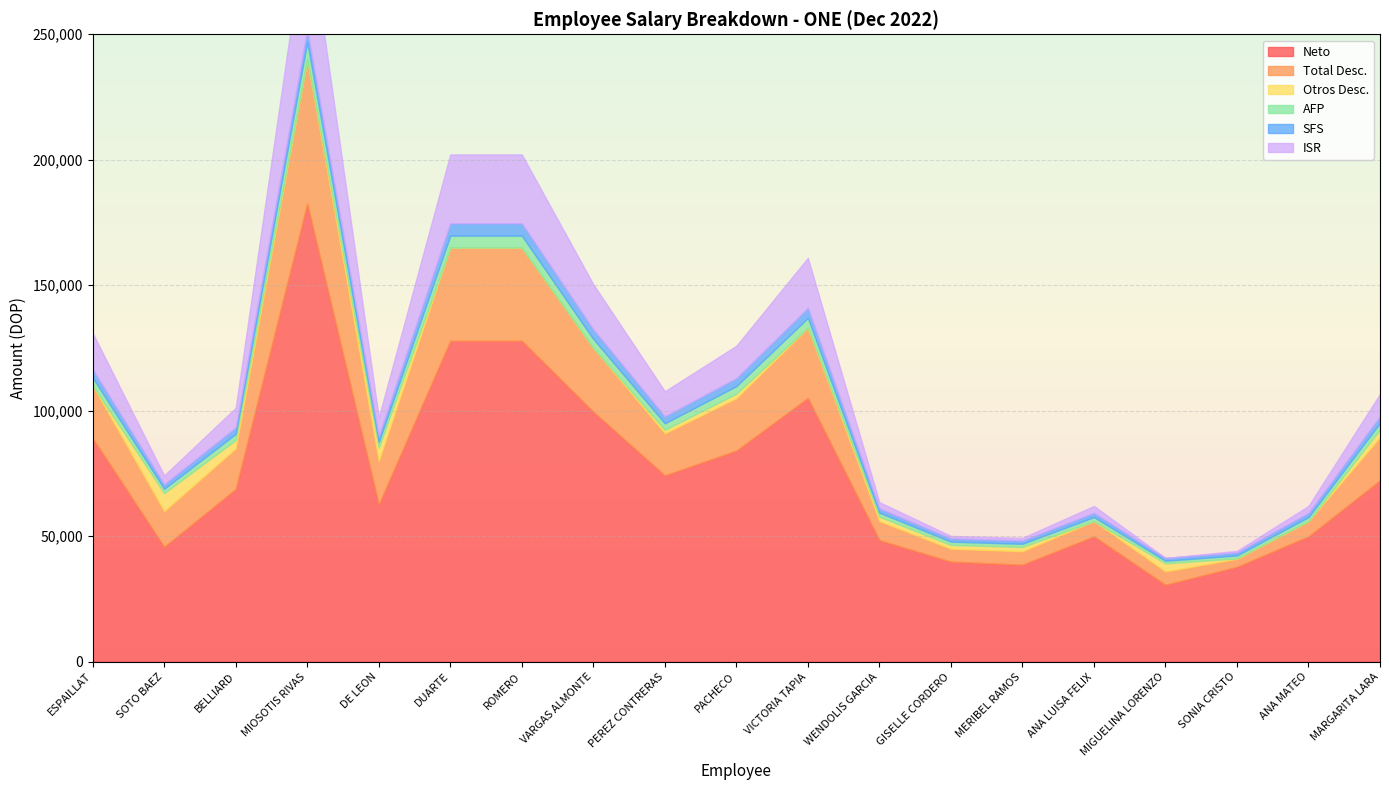

Reading left to right, transcribe all the data shown in this chart.

Neto: ESPAILLAT=89016.4	SOTO BAEZ=45779.8	BELLIARD=68815.8	MIOSOTIS RIVAS=182518.3	DE LEON=62638.5	DUARTE=127882.7	ROMERO=127882.7	VARGAS ALMONTE=99601.5	PEREZ CONTRERAS=74243.6	PACHECO=84103.7	VICTORIA TAPIA=105096.9	WENDOLIS GARCIA=48429.0	GISELLE CORDERO=39881.6	MERIBEL RAMOS=38662.4	ANA LUISA FELIX=49931.4	MIGUELINA LORENZO=30672.5	SONIA CRISTO=37818.1	ANA MATEO=49931.4	MARGARITA LARA=72281.4
Total Desc.: ESPAILLAT=20983.6	SOTO BAEZ=14220.2	BELLIARD=16184.2	MIOSOTIS RIVAS=57481.7	DE LEON=17361.5	DUARTE=37117.3	ROMERO=37117.3	VARGAS ALMONTE=25398.5	PEREZ CONTRERAS=16756.4	PACHECO=20896.3	VICTORIA TAPIA=27903.1	WENDOLIS GARCIA=7571.0	GISELLE CORDERO=5118.4	MERIBEL RAMOS=5337.6	ANA LUISA FELIX=6068.6	MIGUELINA LORENZO=5327.5	SONIA CRISTO=3181.9	ANA MATEO=6068.6	MARGARITA LARA=17218.6
Otros Desc.: ESPAILLAT=25.0	SOTO BAEZ=7187.6	BELLIARD=3339.9	MIOSOTIS RIVAS=25.0	DE LEON=5232.6	DUARTE=25.0	ROMERO=25.0	VARGAS ALMONTE=25.0	PEREZ CONTRERAS=1390.0	PACHECO=1787.5	VICTORIA TAPIA=175.0	WENDOLIS GARCIA=1787.5	GISELLE CORDERO=1537.5	MERIBEL RAMOS=1730.0	ANA LUISA FELIX=25.0	MIGUELINA LORENZO=3199.9	SONIA CRISTO=175.0	ANA MATEO=25.0	MARGARITA LARA=3049.9
AFP: ESPAILLAT=3157.0	SOTO BAEZ=1722.0	BELLIARD=2439.5	MIOSOTIS RIVAS=6888.0	DE LEON=2296.0	DUARTE=4735.5	ROMERO=4735.5	VARGAS ALMONTE=3587.5	PEREZ CONTRERAS=2611.7	PACHECO=3013.5	VICTORIA TAPIA=3817.1	WENDOLIS GARCIA=1607.2	GISELLE CORDERO=1291.5	MERIBEL RAMOS=1262.8	ANA LUISA FELIX=1607.2	MIGUELINA LORENZO=1033.2	SONIA CRISTO=1176.7	ANA MATEO=1607.2	MARGARITA LARA=2568.7
SFS: ESPAILLAT=3344.0	SOTO BAEZ=1824.0	BELLIARD=2584.0	MIOSOTIS RIVAS=4943.8	DE LEON=2432.0	DUARTE=4943.8	ROMERO=4943.8	VARGAS ALMONTE=3800.0	PEREZ CONTRERAS=2766.4	PACHECO=3192.0	VICTORIA TAPIA=4043.2	WENDOLIS GARCIA=1702.4	GISELLE CORDERO=1368.0	MERIBEL RAMOS=1337.6	ANA LUISA FELIX=1702.4	MIGUELINA LORENZO=1094.4	SONIA CRISTO=1246.4	ANA MATEO=1702.4	MARGARITA LARA=2720.8
ISR: ESPAILLAT=14457.6	SOTO BAEZ=3486.7	BELLIARD=7820.8	MIOSOTIS RIVAS=45624.9	DE LEON=7400.9	DUARTE=27413.0	ROMERO=27413.0	VARGAS ALMONTE=17986.0	PEREZ CONTRERAS=9988.3	PACHECO=12903.4	VICTORIA TAPIA=19867.8	WENDOLIS GARCIA=2473.9	GISELLE CORDERO=921.5	MERIBEL RAMOS=1007.2	ANA LUISA FELIX=2734.0	MIGUELINA LORENZO=0.0	SONIA CRISTO=583.8	ANA MATEO=2734.0	MARGARITA LARA=8879.3